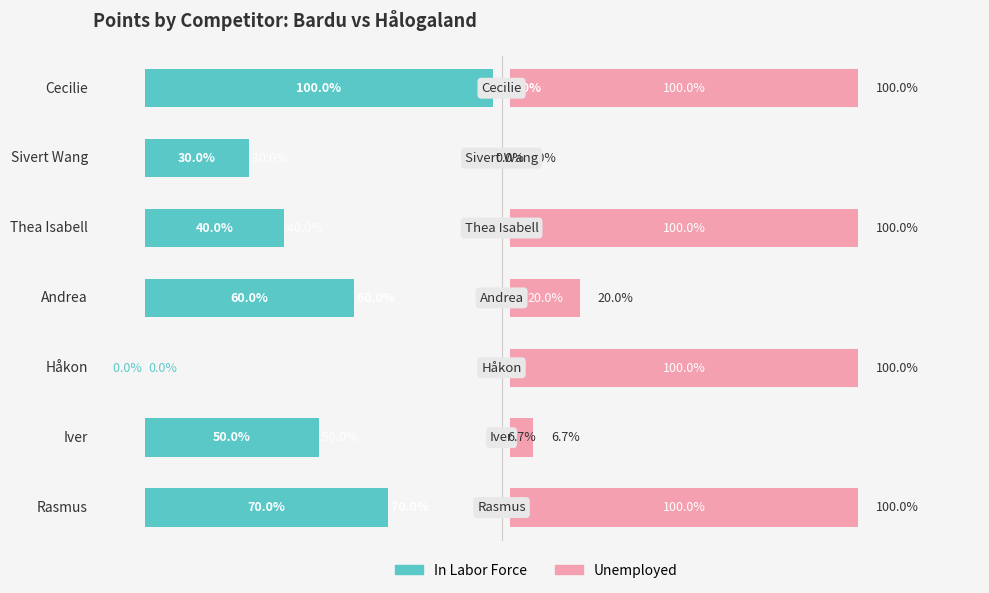

How many data points in In Labor Force are above 50?

3